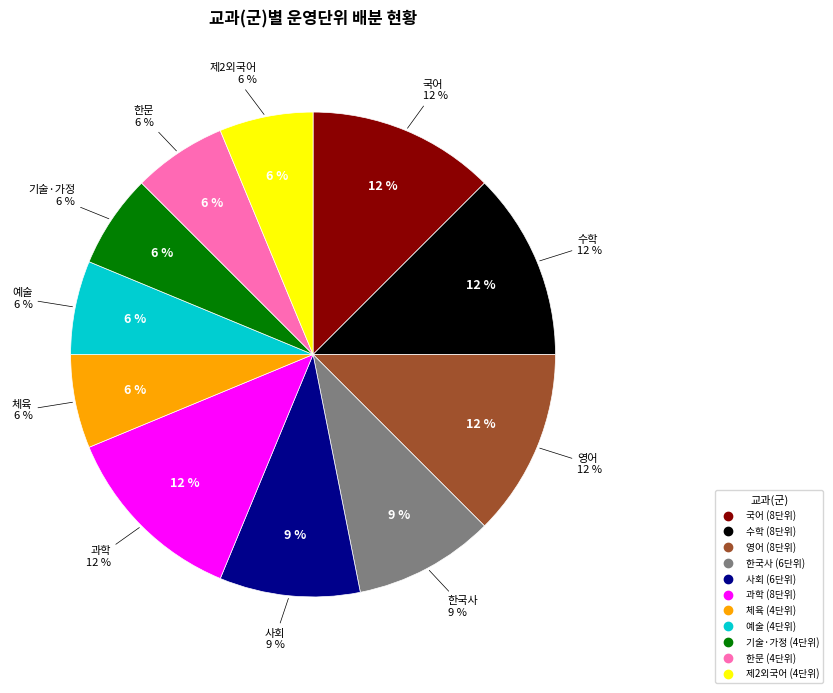

What is the total percentage of 과학 and 한문?

18.8%